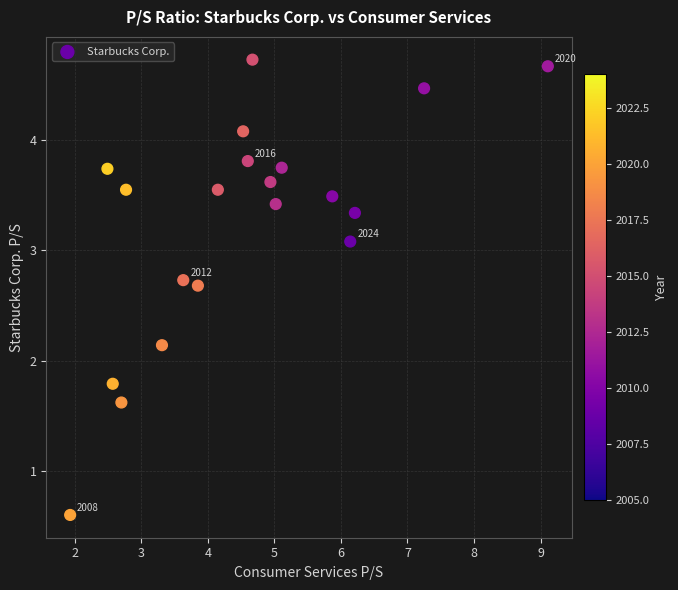

What Y value in the scatter plot is closest to 2?

2.1